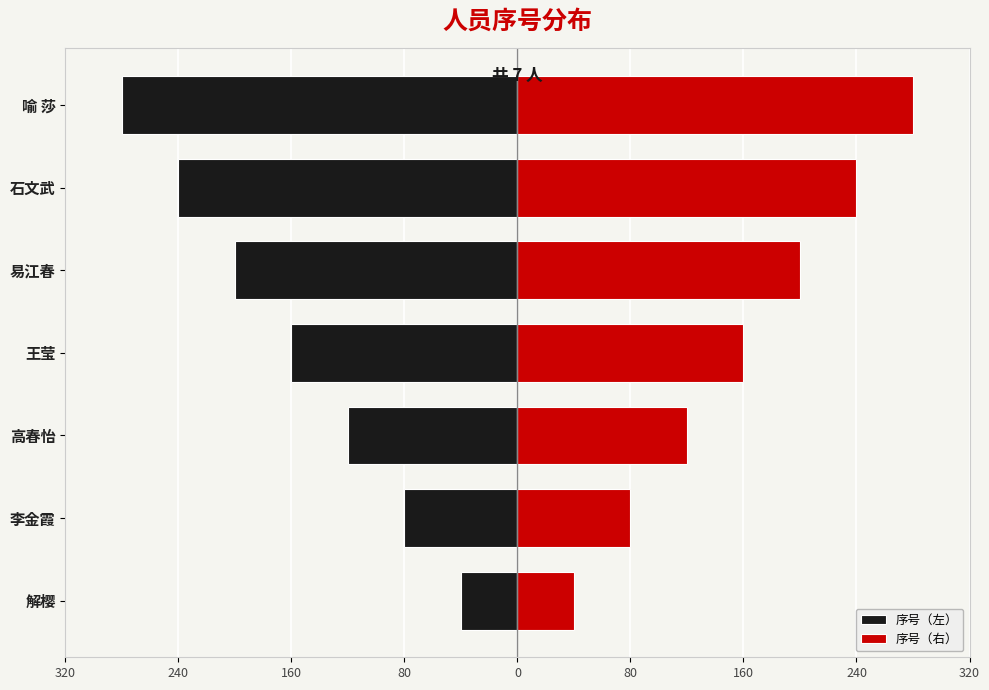

What is the difference between the maximum and minimum values in the 序号（右） series?

240